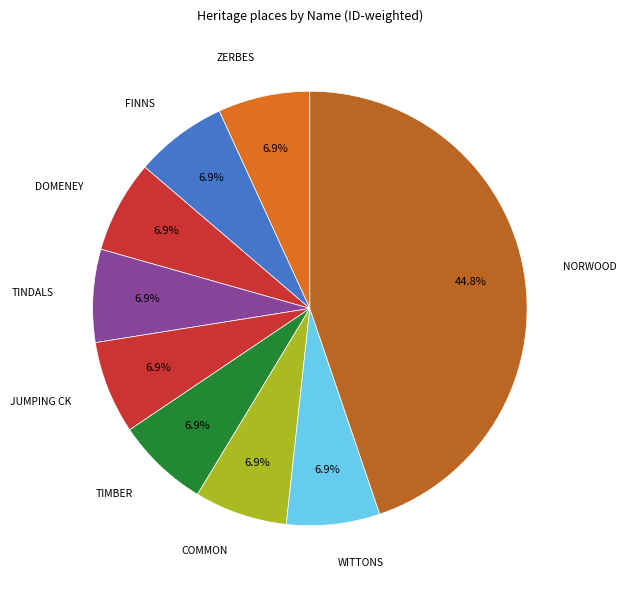

Is the sum of FINNS and DOMENEY greater than half?

No